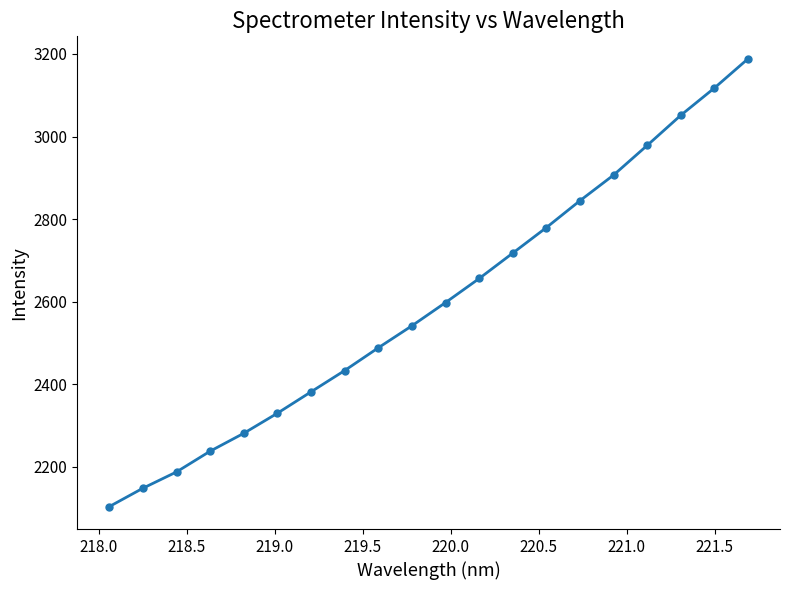

How many lines are shown in the chart?

1